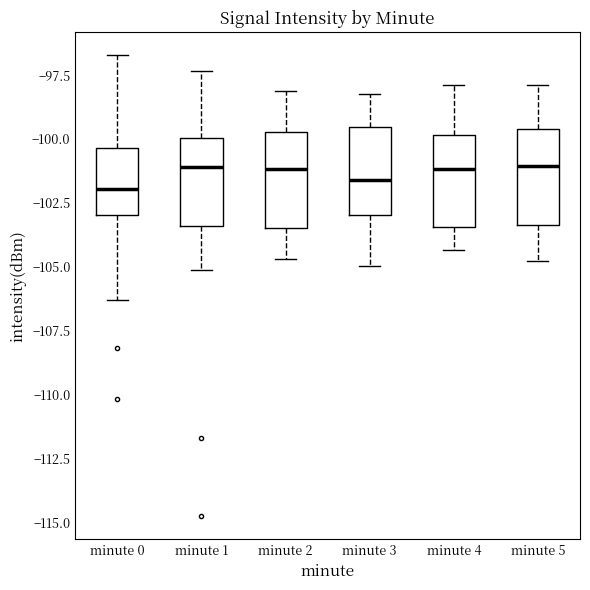

Reading left to right, transcribe this box plot: for each box, give where its median line is, the range the box spans, and where its two whiskers end, as read against the y-axis. The values are not printed on the chart, so give them approximately, as read against the axis.

minute 0: median -102.0, box -103.0 to -100.5, whiskers -106.5 to -96.5
minute 1: median -101.0, box -103.5 to -100.0, whiskers -105.0 to -97.5
minute 2: median -101.0, box -103.5 to -99.5, whiskers -104.5 to -98.0
minute 3: median -101.5, box -103.0 to -99.5, whiskers -105.0 to -98.0
minute 4: median -101.0, box -103.5 to -100.0, whiskers -104.5 to -98.0
minute 5: median -101.0, box -103.5 to -99.5, whiskers -105.0 to -98.0